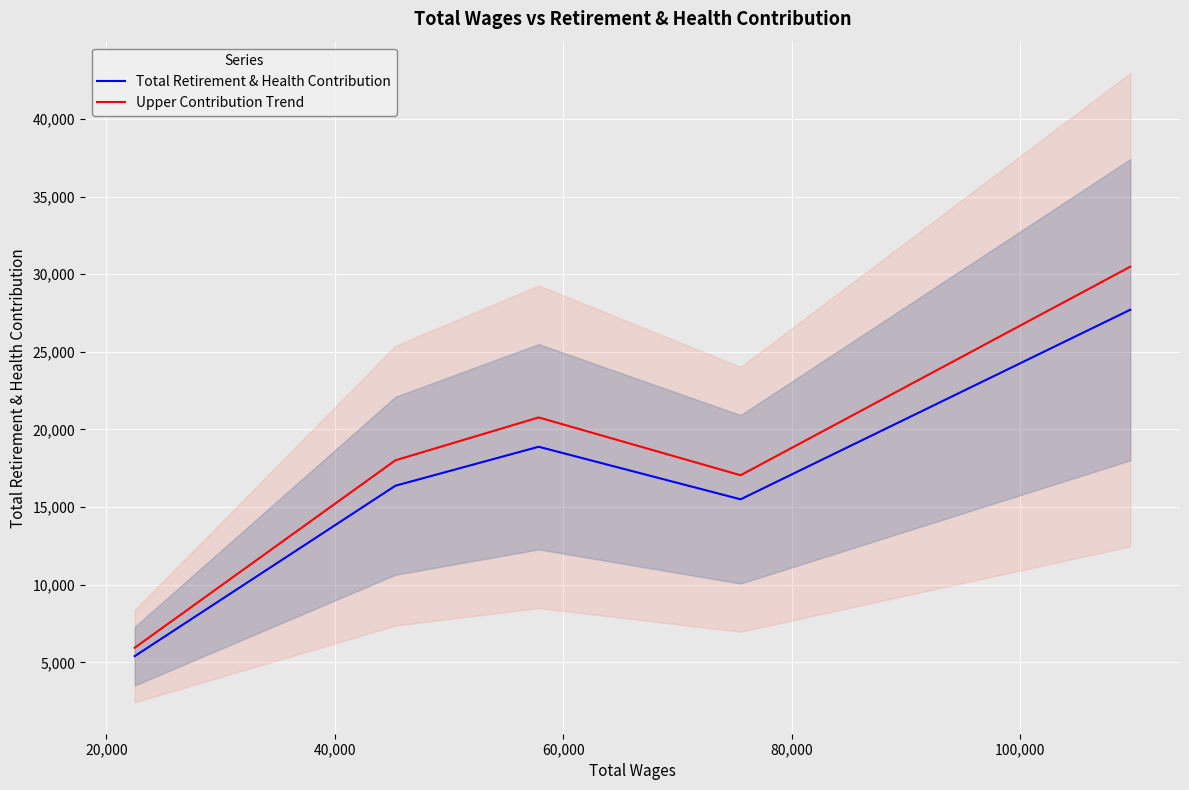

Reading left to right, what are all the values shown in this chart?

Total Retirement & Health Contribution: 5400.0	16376.0	18887.0	15502.0	27711.0
Upper Contribution Trend: 5940.0	18013.6	20775.7	17052.2	30482.1